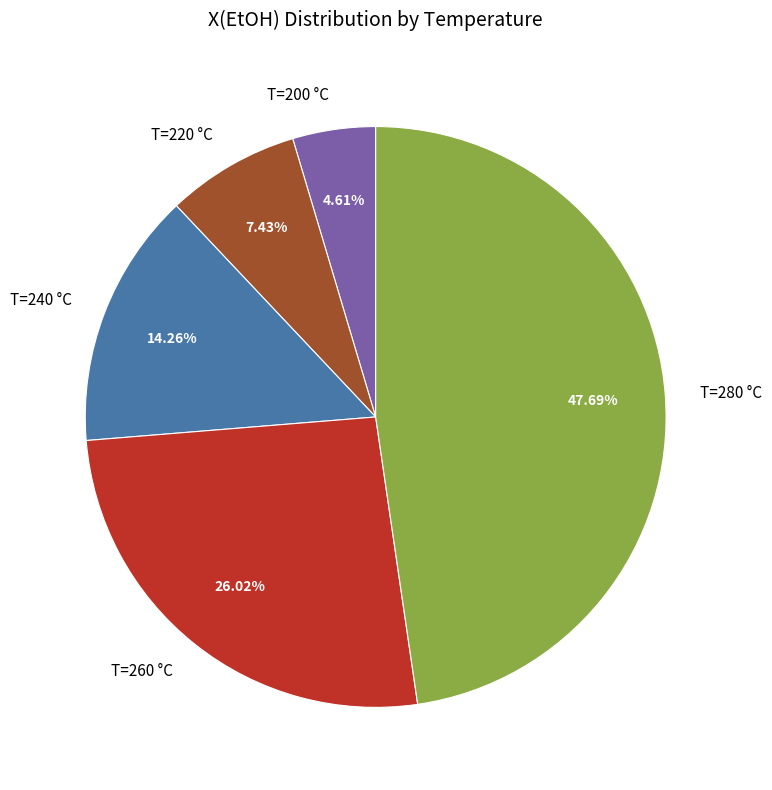

Does any single category account for the majority?

No